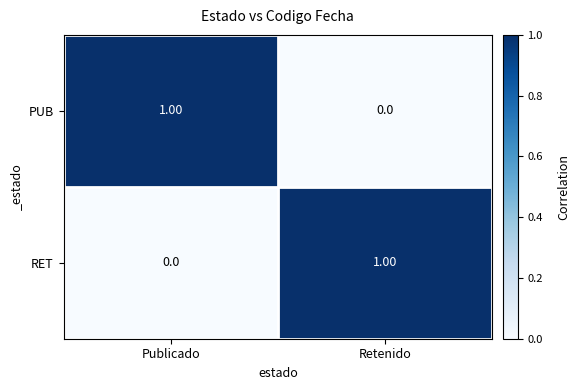

How many positive values does the RET series have?

1